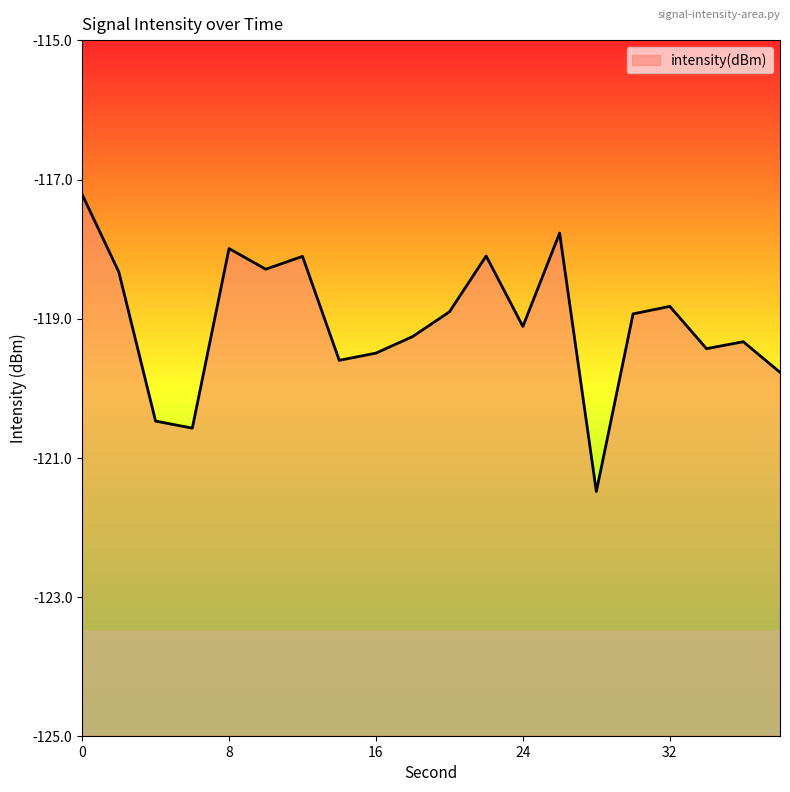

The chart shows a value of -49.1 at 8. True or false?

False